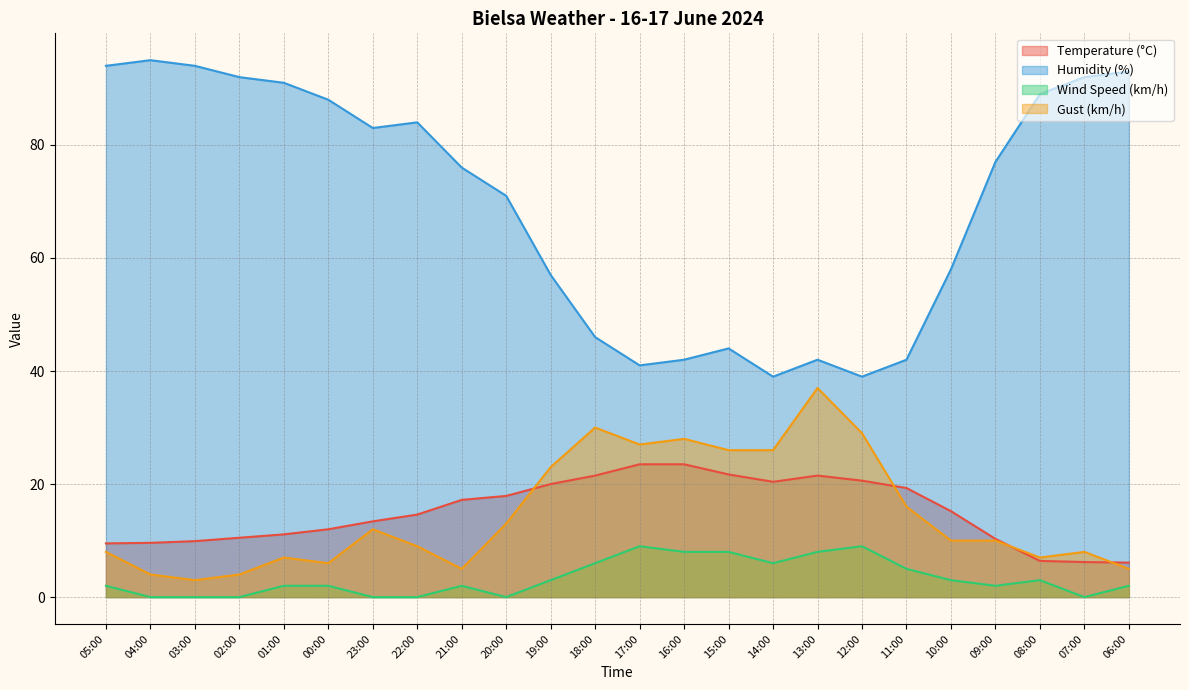

What is the maximum value shown in the chart?

95.0